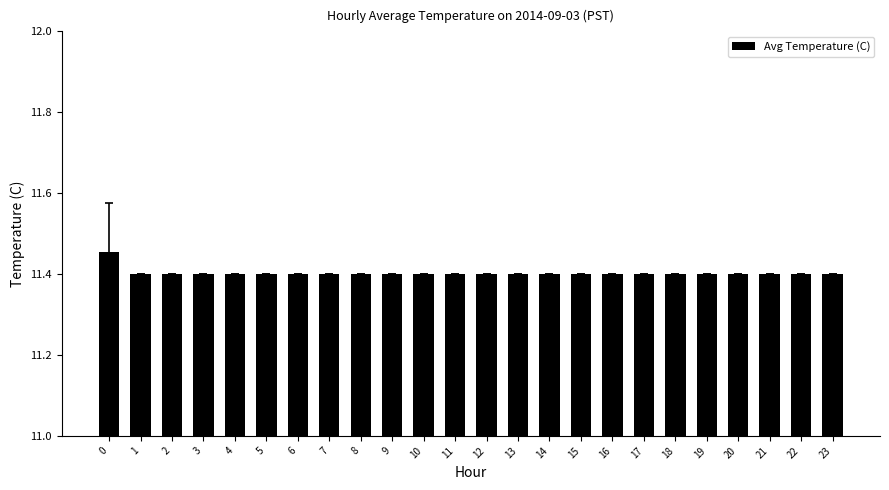

How many distinct data groups are displayed?

1